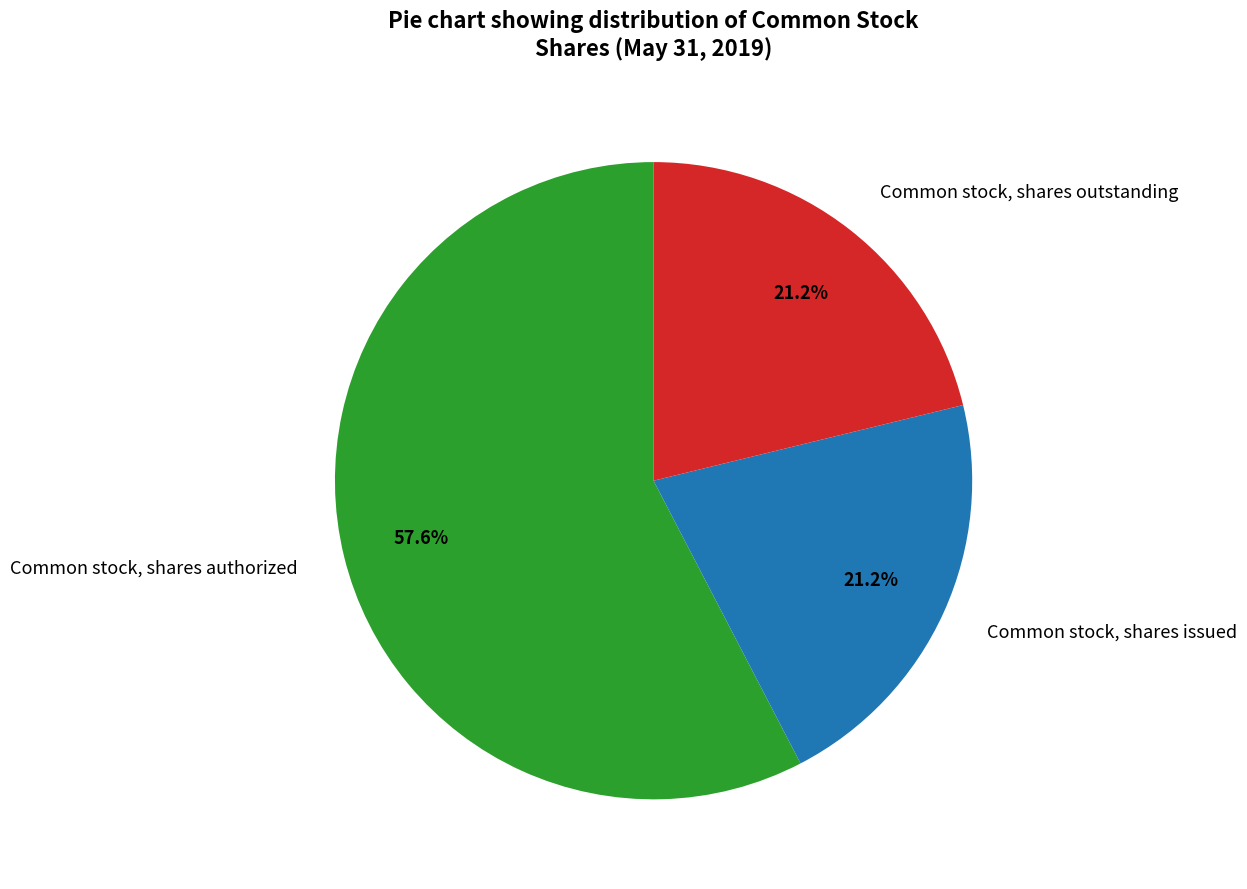

What percentage is NOT represented by Common stock, shares outstanding?

78.8%